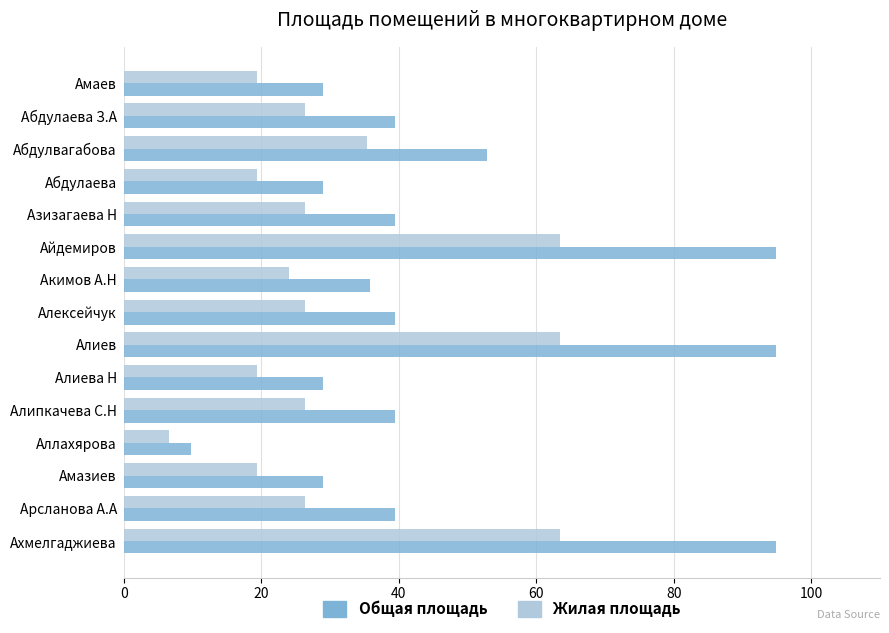

What is the lowest value of the Общая площадь series?

9.8